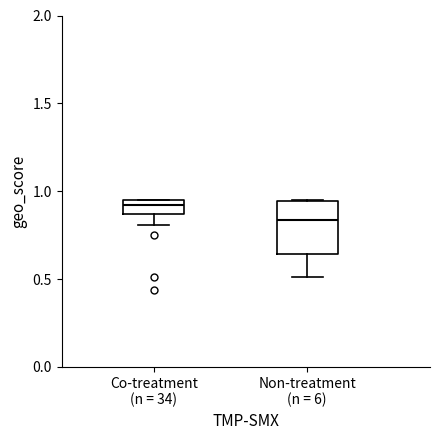

Which box has the highest median line?

Co-treatment (n = 34)